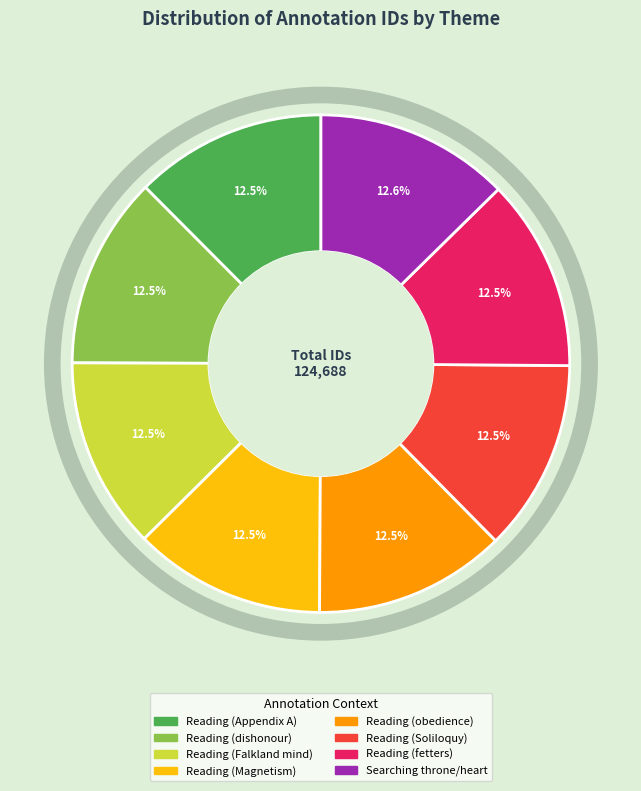

Do Reading (fetters) and Reading (dishonour) together represent more than half of the pie?

No